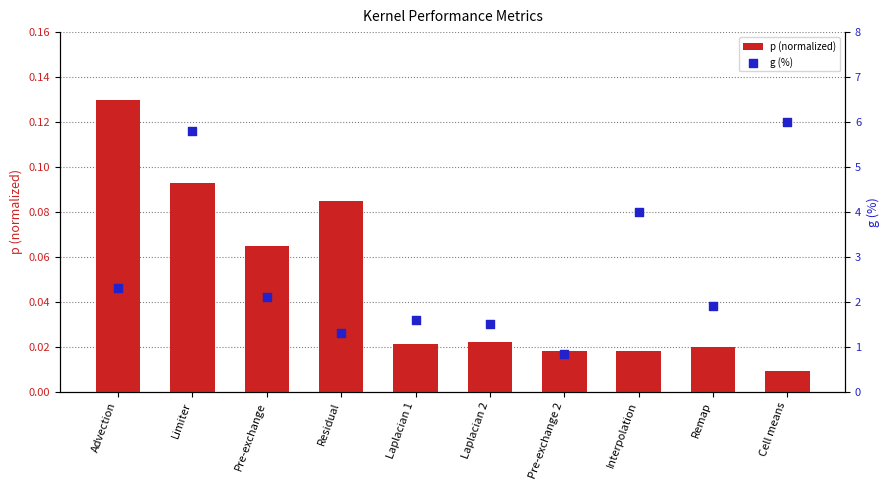

Which series reaches the minimum Y coordinate?

p (normalized)